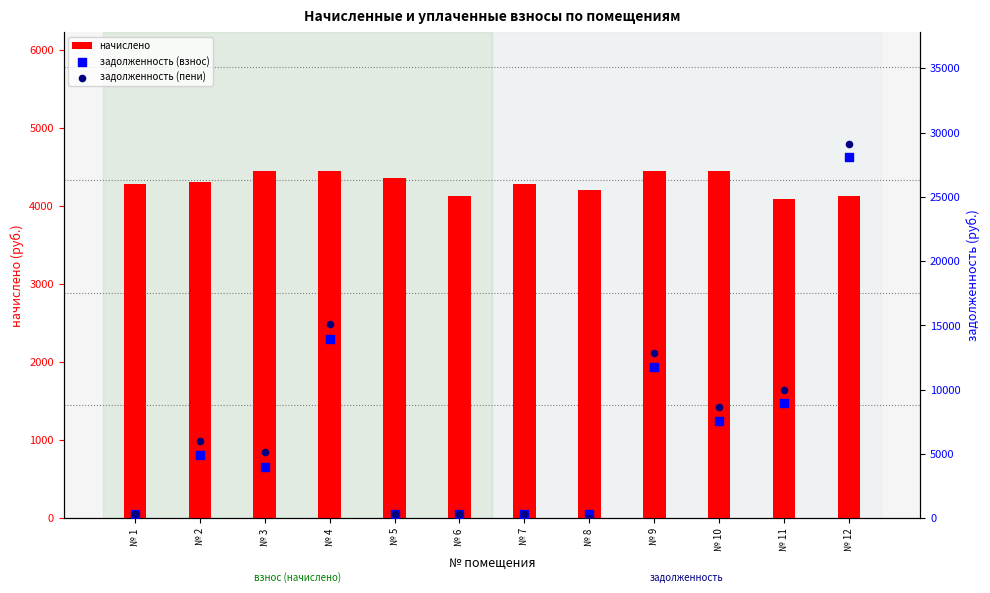

Which series has the largest total across all categories?

задолженность (пени)